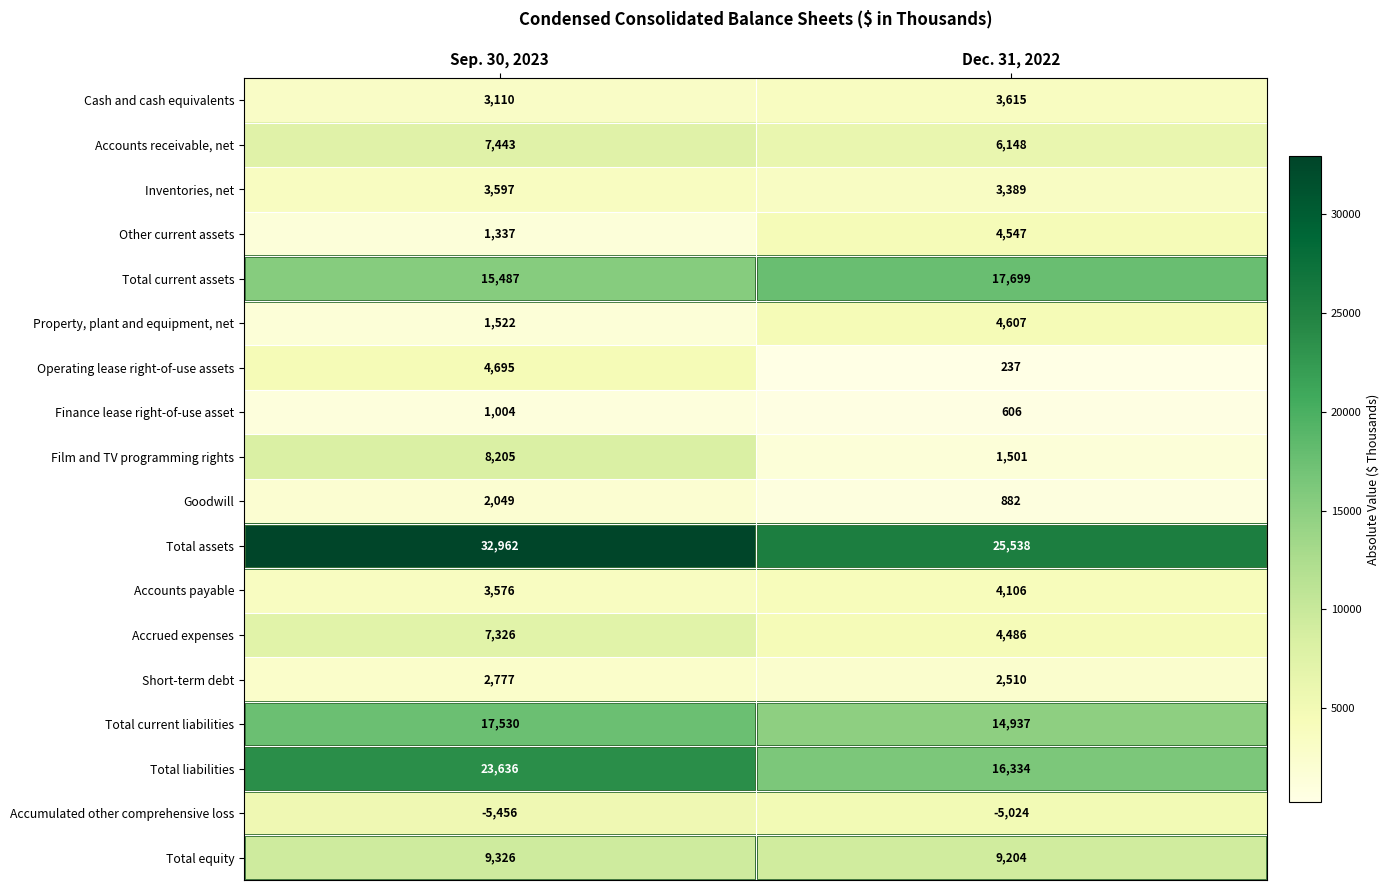

What is the total value across all series at Sep. 30, 2023?

140126